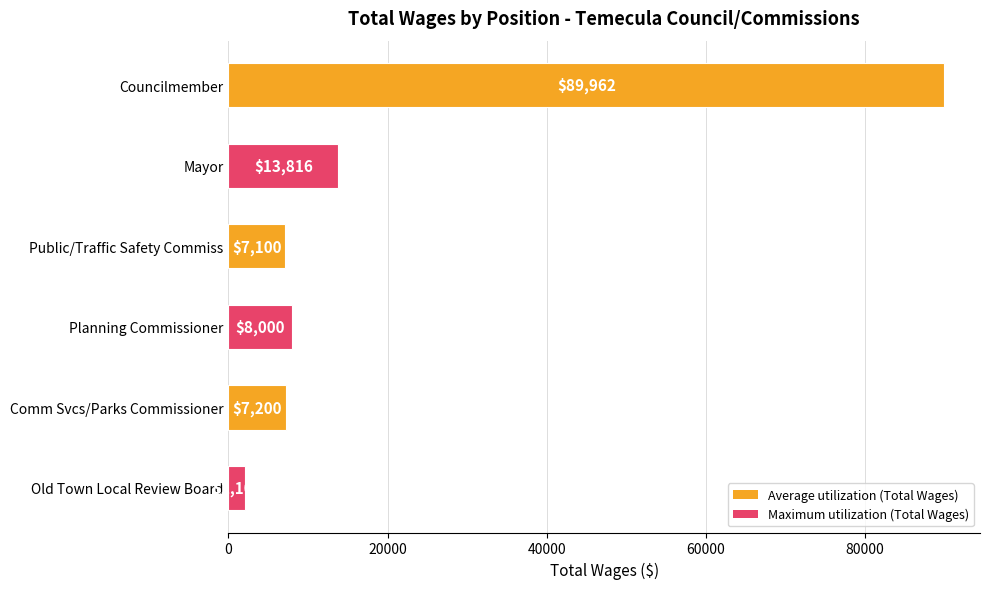

At which label is the value closest to 46031?

Mayor